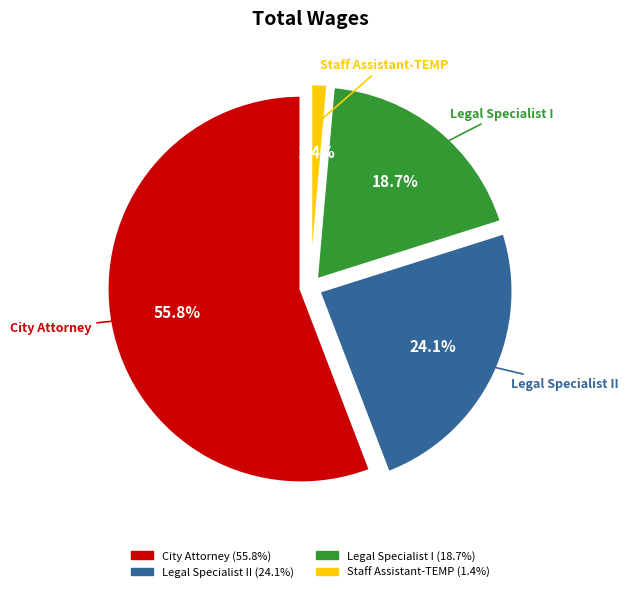

Is the sum of Legal Specialist II and Staff Assistant-TEMP greater than half?

No